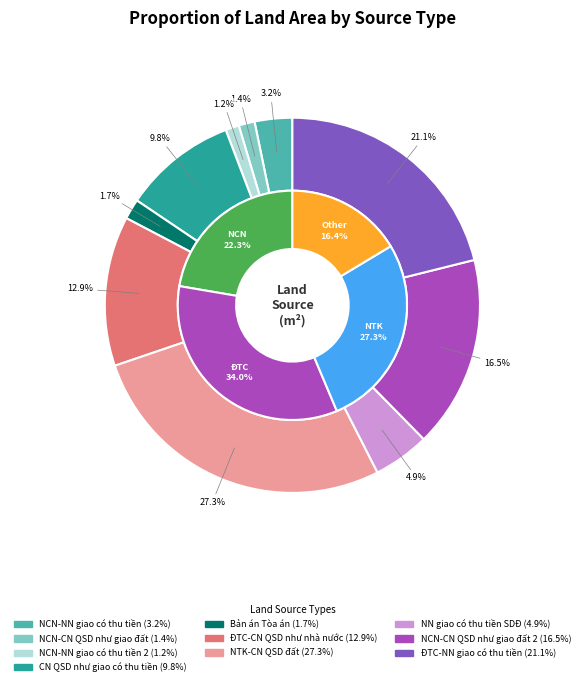

What percentage is NOT represented by NCN đất được NN giao đất có thu tiền SDĐ?

96.8%